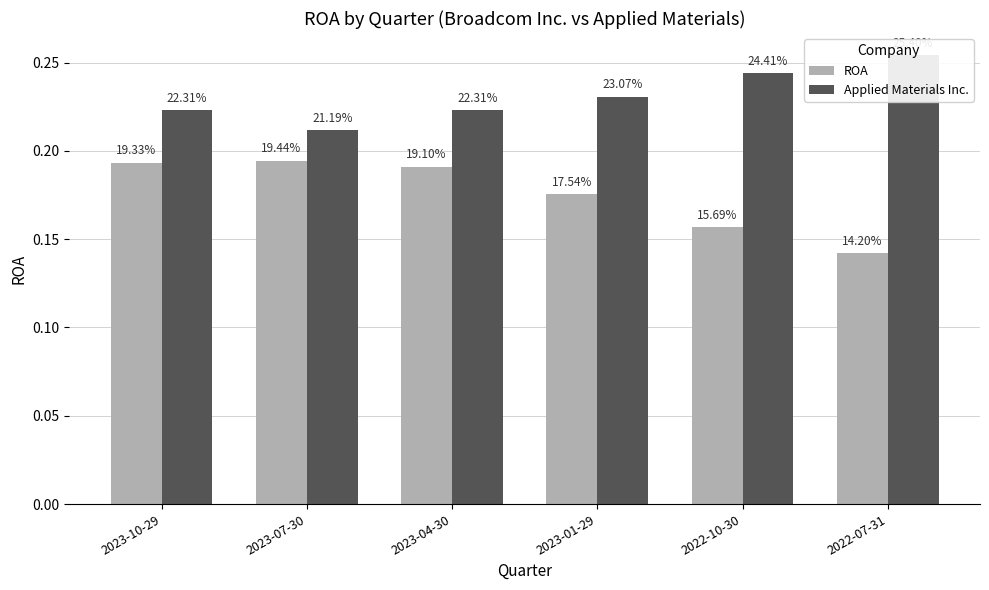

What is the sum of the ROA values at 2022-10-30 and 2023-01-29?

0.3